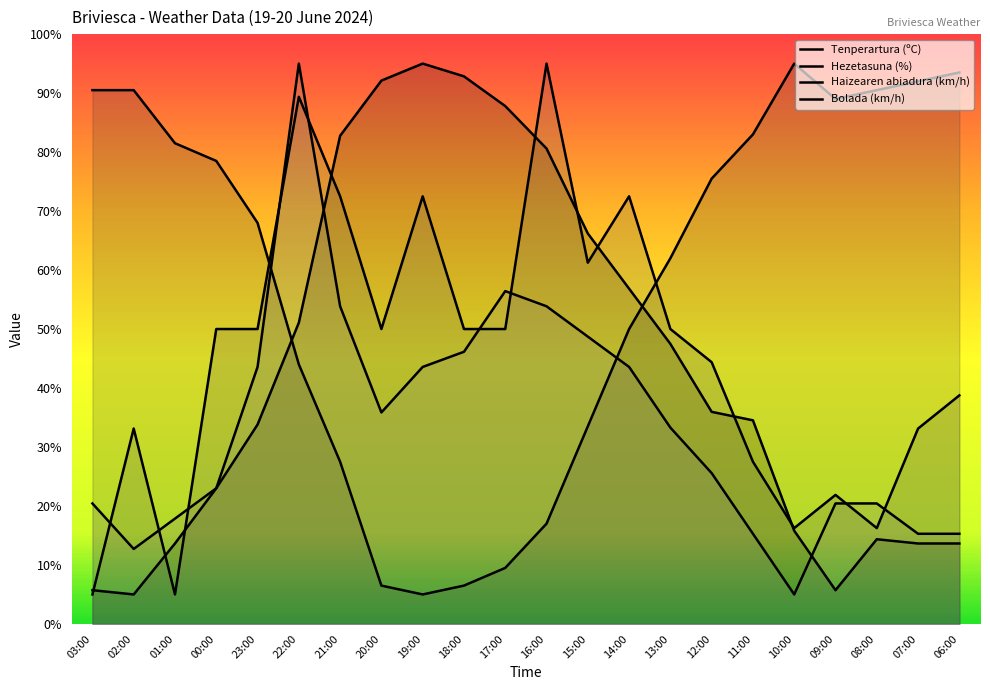

Where is Hezetasuna (%) nearest to the value 50?

14:00